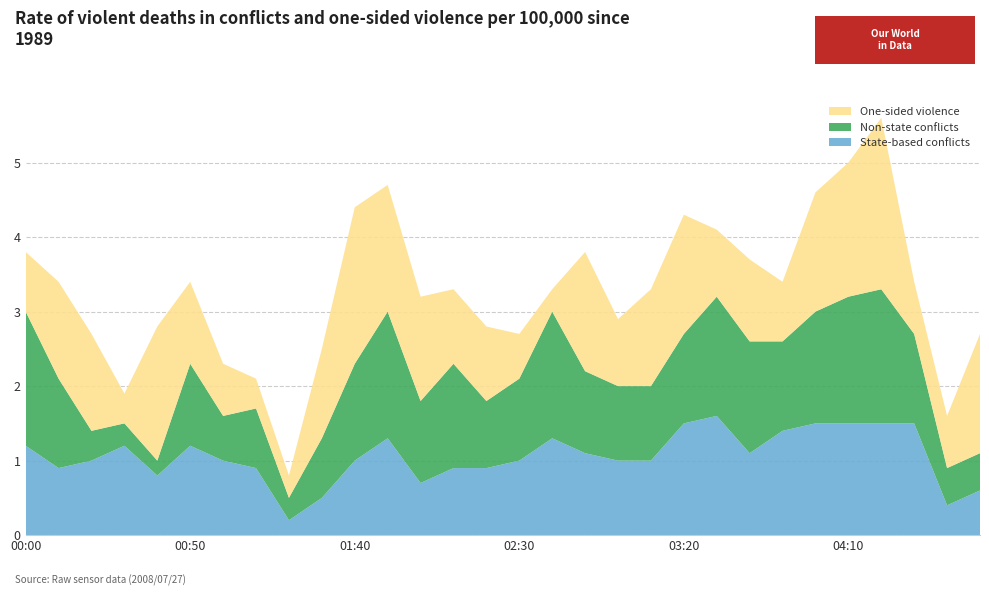

Reading left to right, what are all the values shown in this chart?

State-based conflicts: 00:00=1.2	00:10=0.9	00:20=1.0	00:30=1.2	00:40=0.8	00:50=1.2	01:00=1.0	01:10=0.9	01:20=0.2	01:30=0.5	01:40=1.0	01:50=1.3	02:00=0.7	02:10=0.9	02:20=0.9	02:30=1.0	02:40=1.3	02:50=1.1	03:00=1.0	03:10=1.0	03:20=1.5	03:30=1.6	03:40=1.1	03:50=1.4	04:00=1.5	04:10=1.5	04:20=1.5	04:30=1.5	04:40=0.4	04:50=0.6
Non-state conflicts: 00:00=1.8	00:10=1.2	00:20=0.4	00:30=0.3	00:40=0.2	00:50=1.1	01:00=0.6	01:10=0.8	01:20=0.3	01:30=0.8	01:40=1.3	01:50=1.7	02:00=1.1	02:10=1.4	02:20=0.9	02:30=1.1	02:40=1.7	02:50=1.1	03:00=1.0	03:10=1.0	03:20=1.2	03:30=1.6	03:40=1.5	03:50=1.2	04:00=1.5	04:10=1.7	04:20=1.8	04:30=1.2	04:40=0.5	04:50=0.5
One-sided violence: 00:00=0.8	00:10=1.3	00:20=1.3	00:30=0.4	00:40=1.8	00:50=1.1	01:00=0.7	01:10=0.4	01:20=0.3	01:30=1.2	01:40=2.1	01:50=1.7	02:00=1.4	02:10=1.0	02:20=1.0	02:30=0.6	02:40=0.3	02:50=1.6	03:00=0.9	03:10=1.3	03:20=1.6	03:30=0.9	03:40=1.1	03:50=0.8	04:00=1.6	04:10=1.8	04:20=2.3	04:30=0.7	04:40=0.7	04:50=1.6